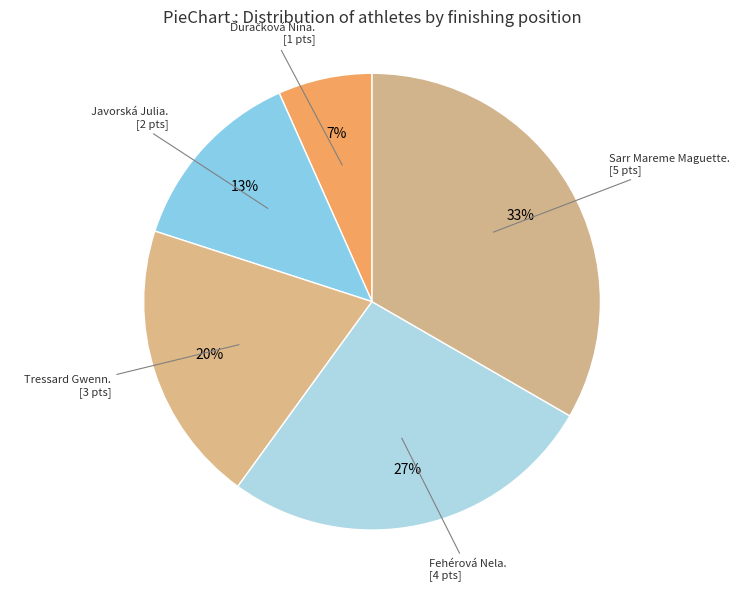

Count the number of slices in the pie.

5